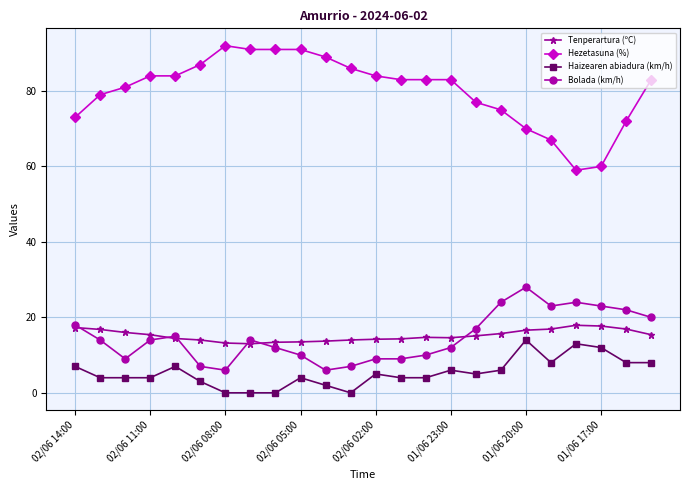

What is the greatest value displayed?

92.0